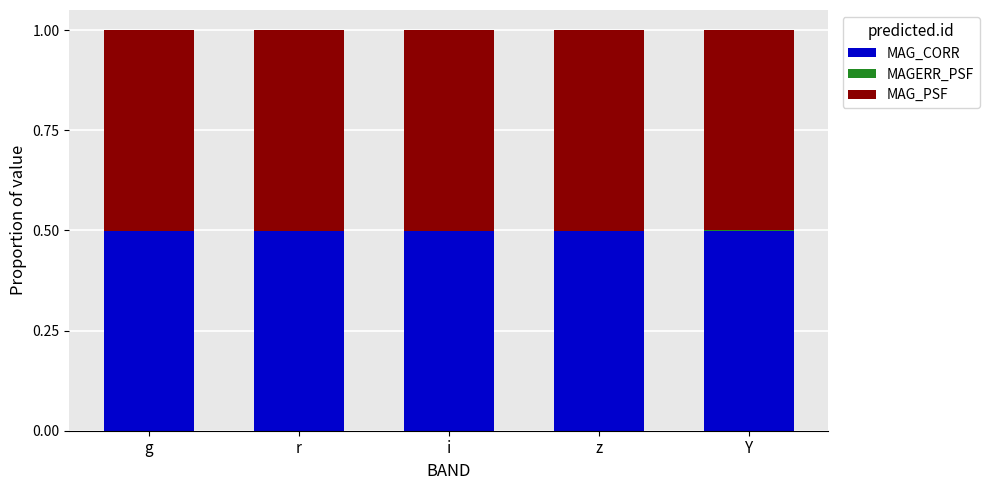

True or false: MAG_CORR has a value of 0.5 at Y.

True